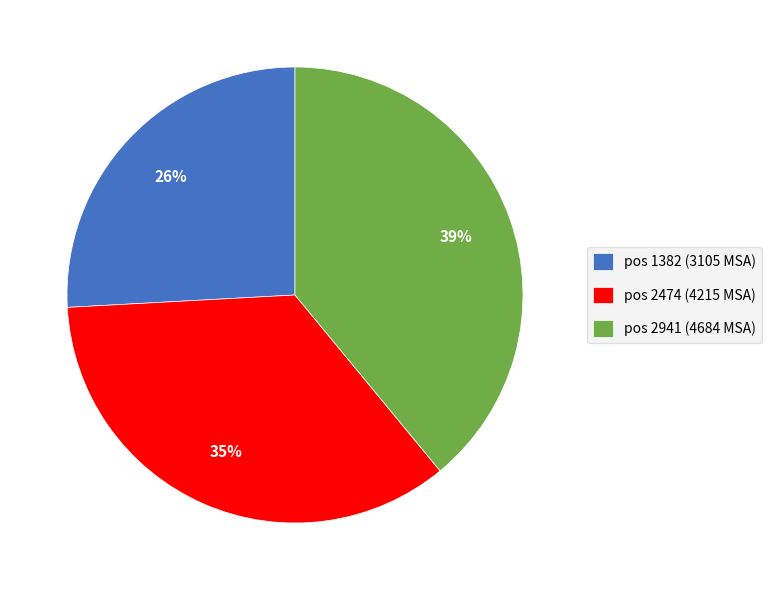

Is there a majority slice in this chart?

No